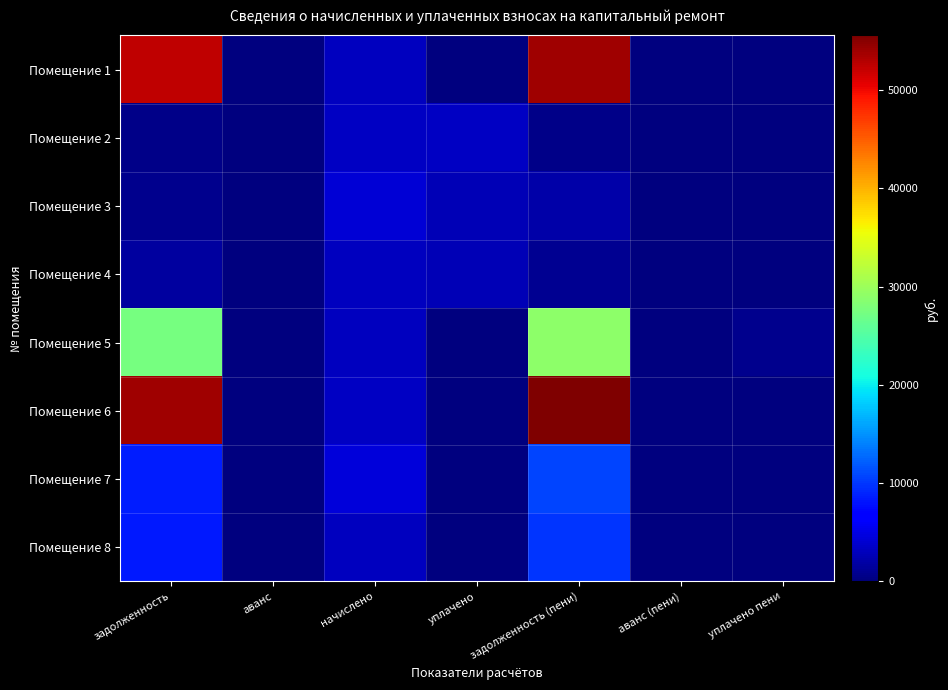

Which series has the largest total across all categories?

Помещение 6